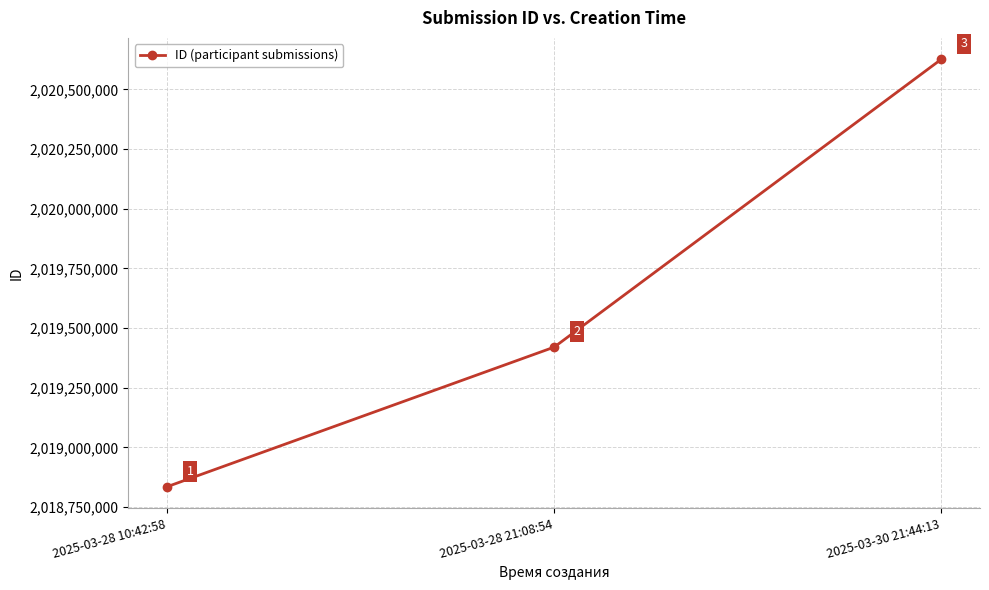

List the labels in order of value, smallest first.

2025-03-28 10:42:58, 2025-03-28 21:08:54, 2025-03-30 21:44:13